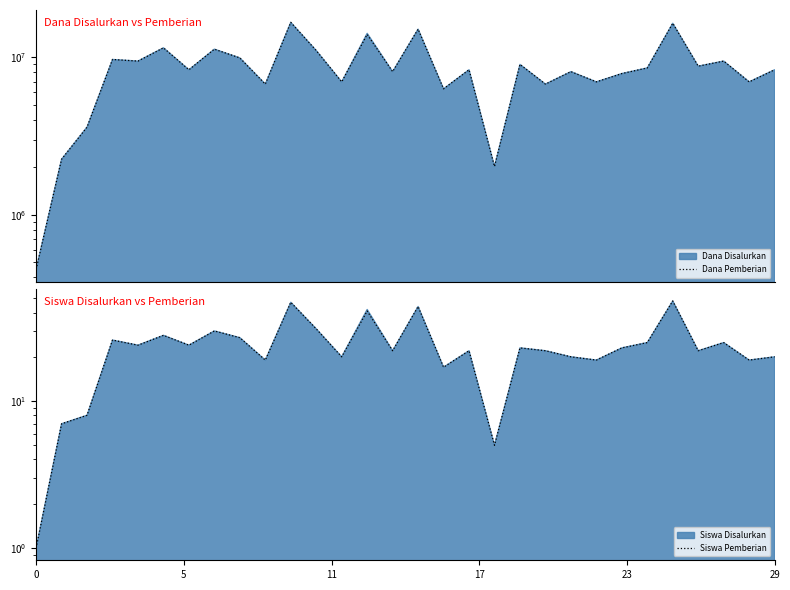

Is the value of Siswa Pemberian at 21 greater than the value of Dana Pemberian at 9?

No